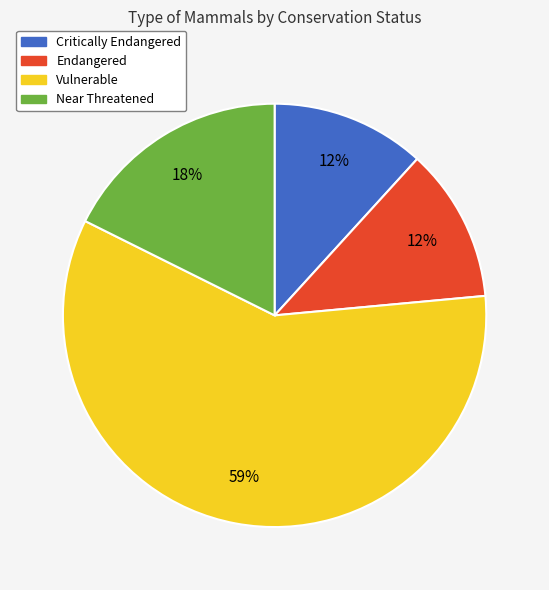

Does Endangered represent more than half of the total?

No